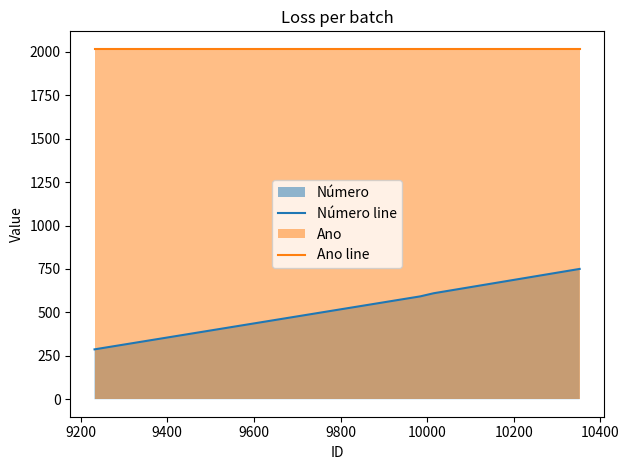

At how many categories does at least one series exceed 1703?

4